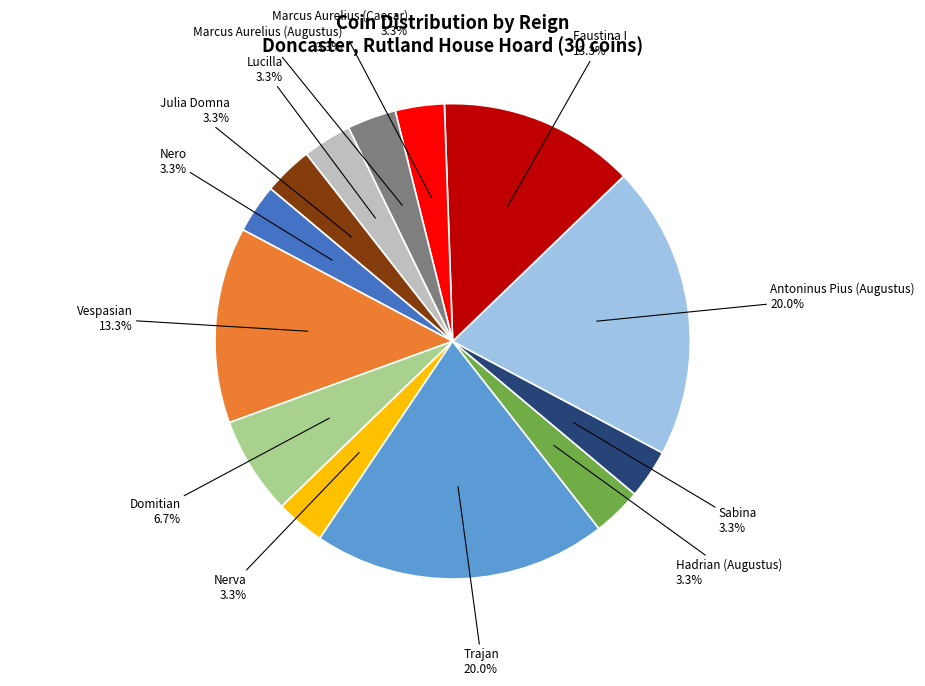

The Lucilla slice represents 16% of the pie. True or false?

False